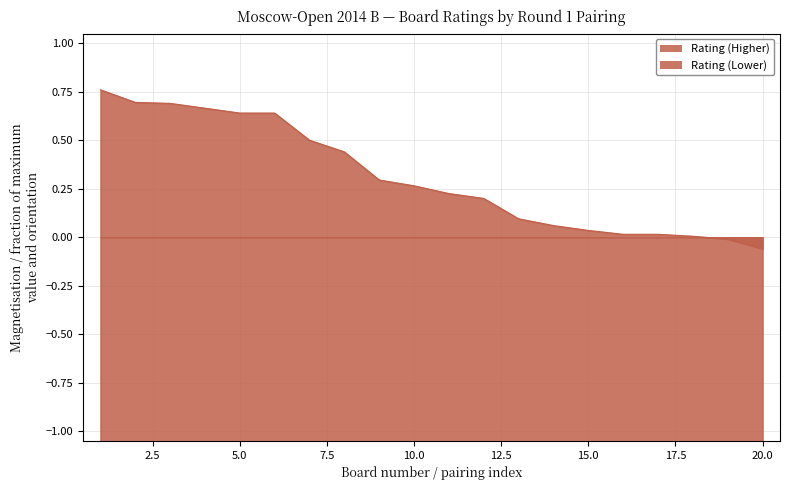

What is the lowest value of the Rating (Higher) series?

-0.1